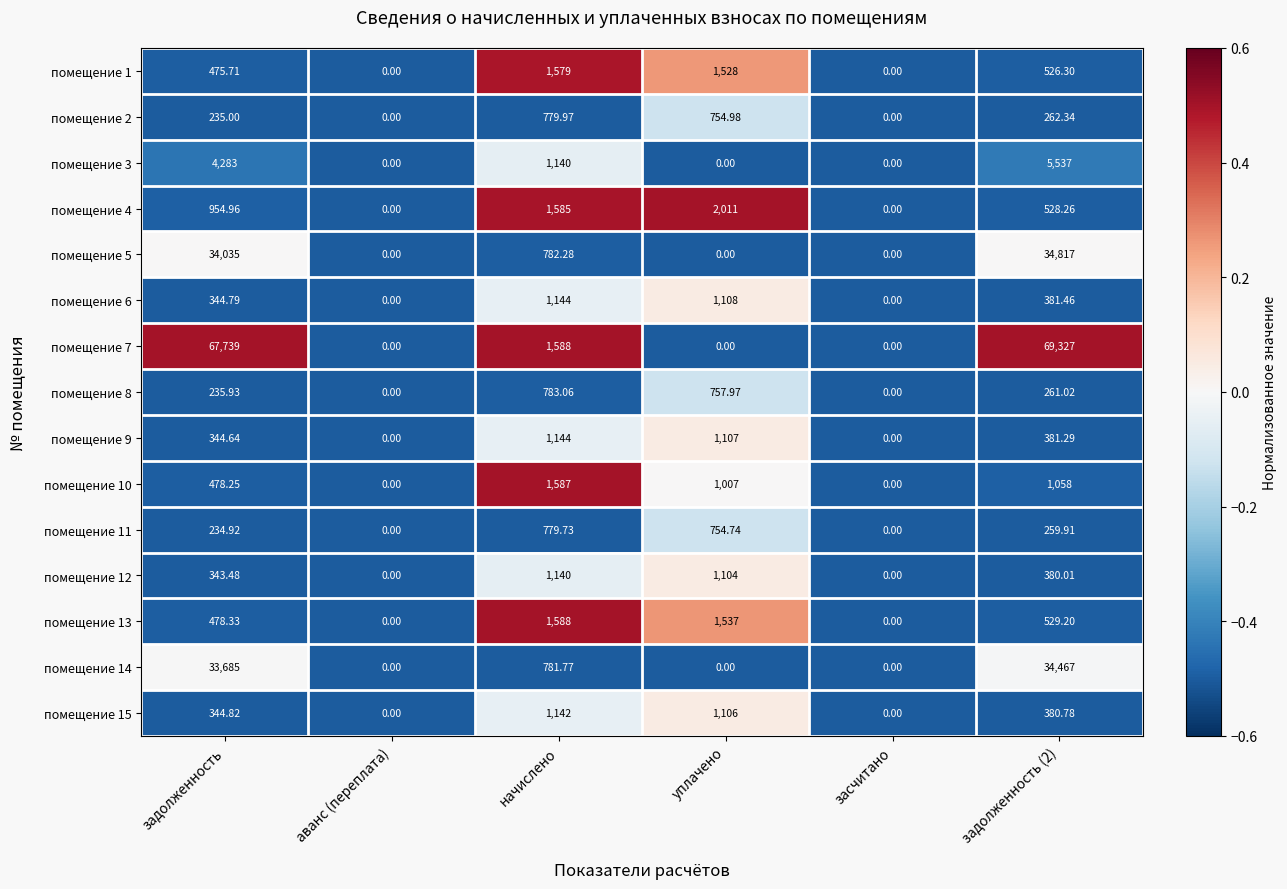

How many values in the помещение 1 series are below 526?

3